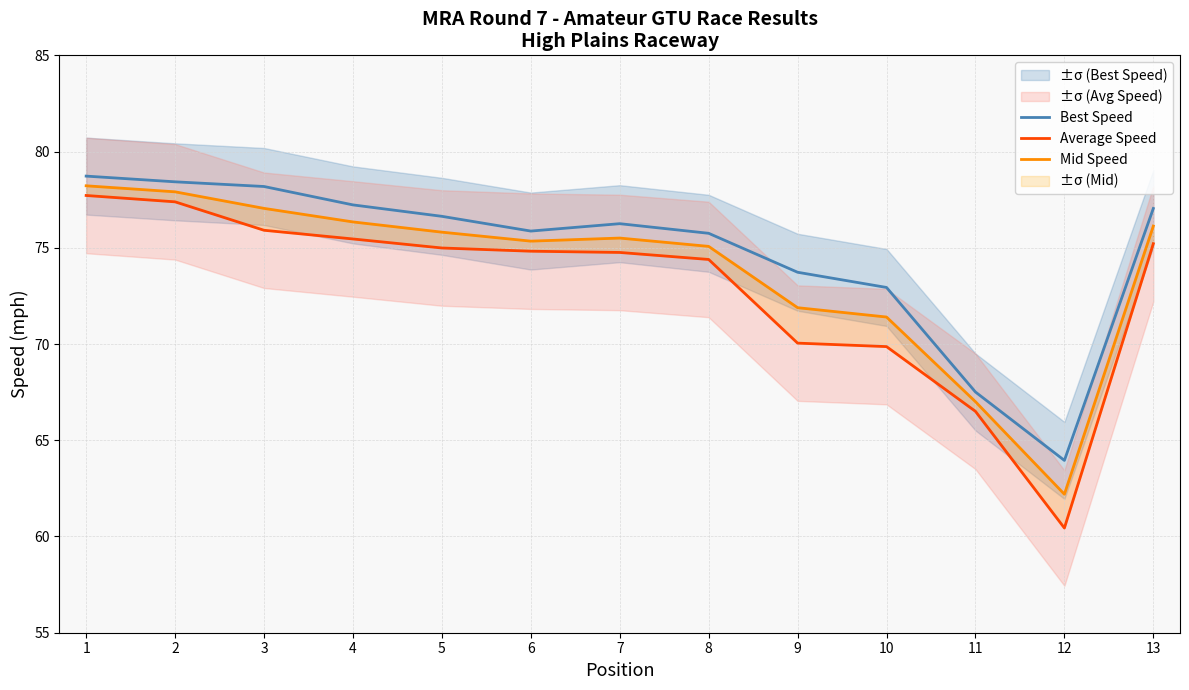

Is this an area chart (filled region under the line)?

No